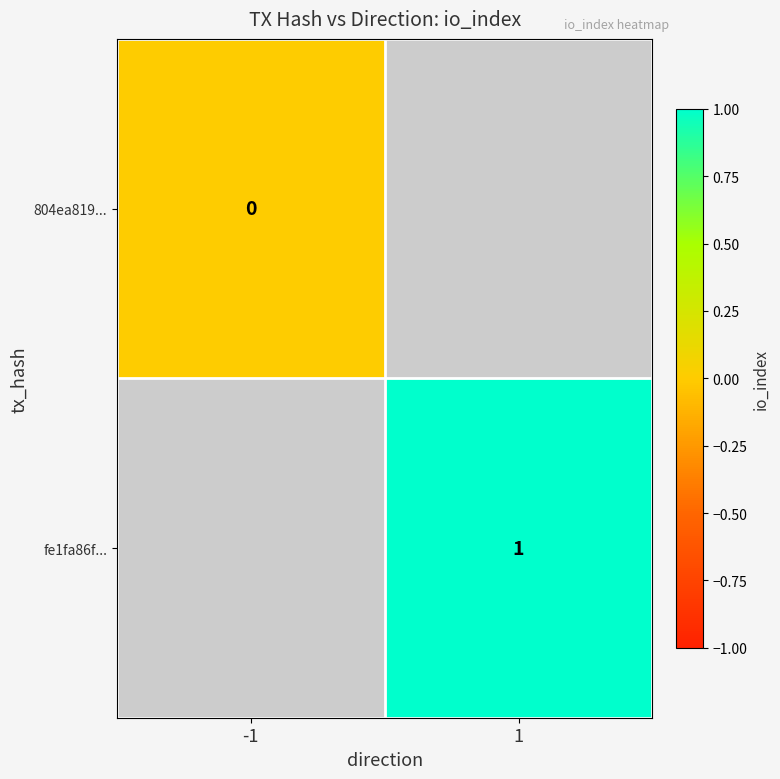

True or false: fe1fa86f... has a value of 1 at 1.

True